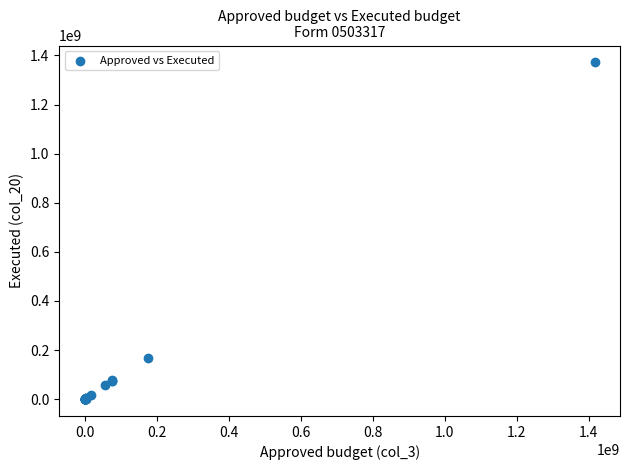

What Y value in the scatter plot is closest to 685927692?

166567598.5